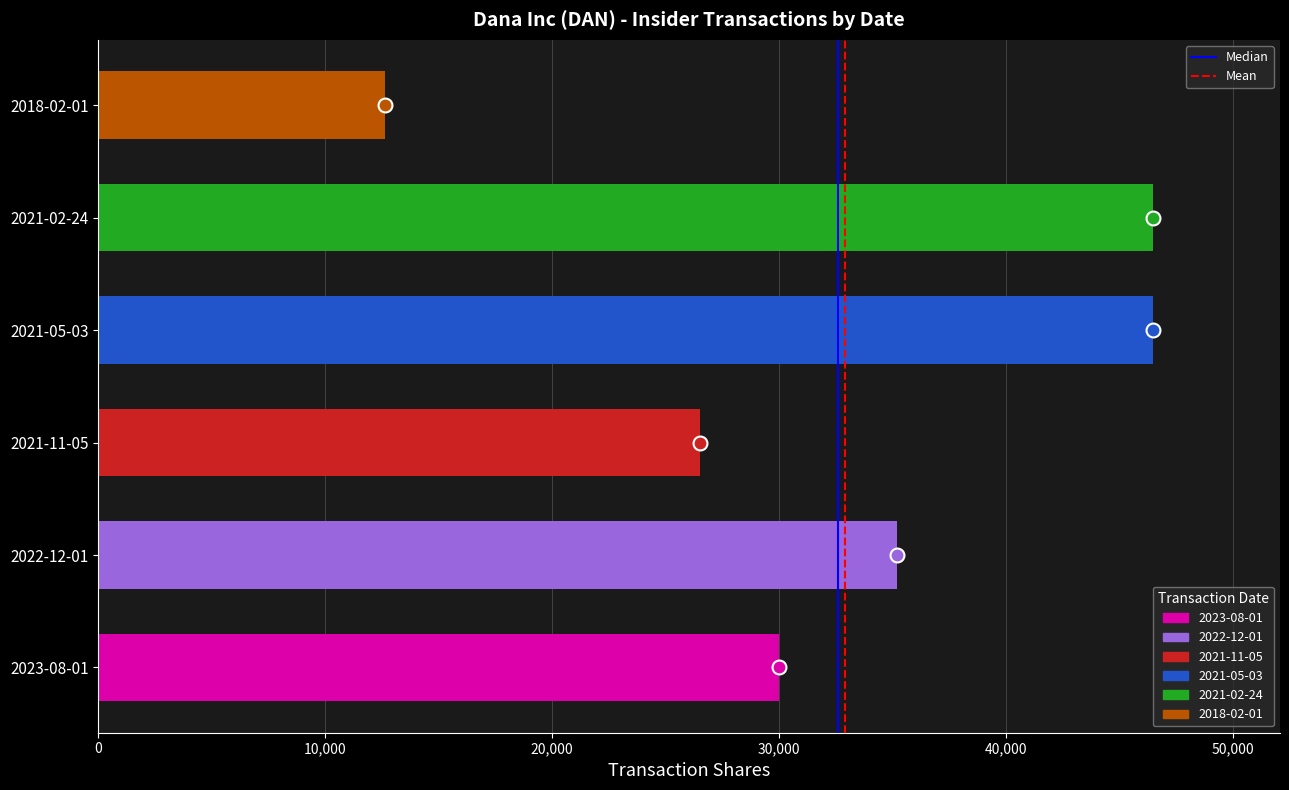

What is the change in value from 2022-12-01 to 2021-02-24?

+11295